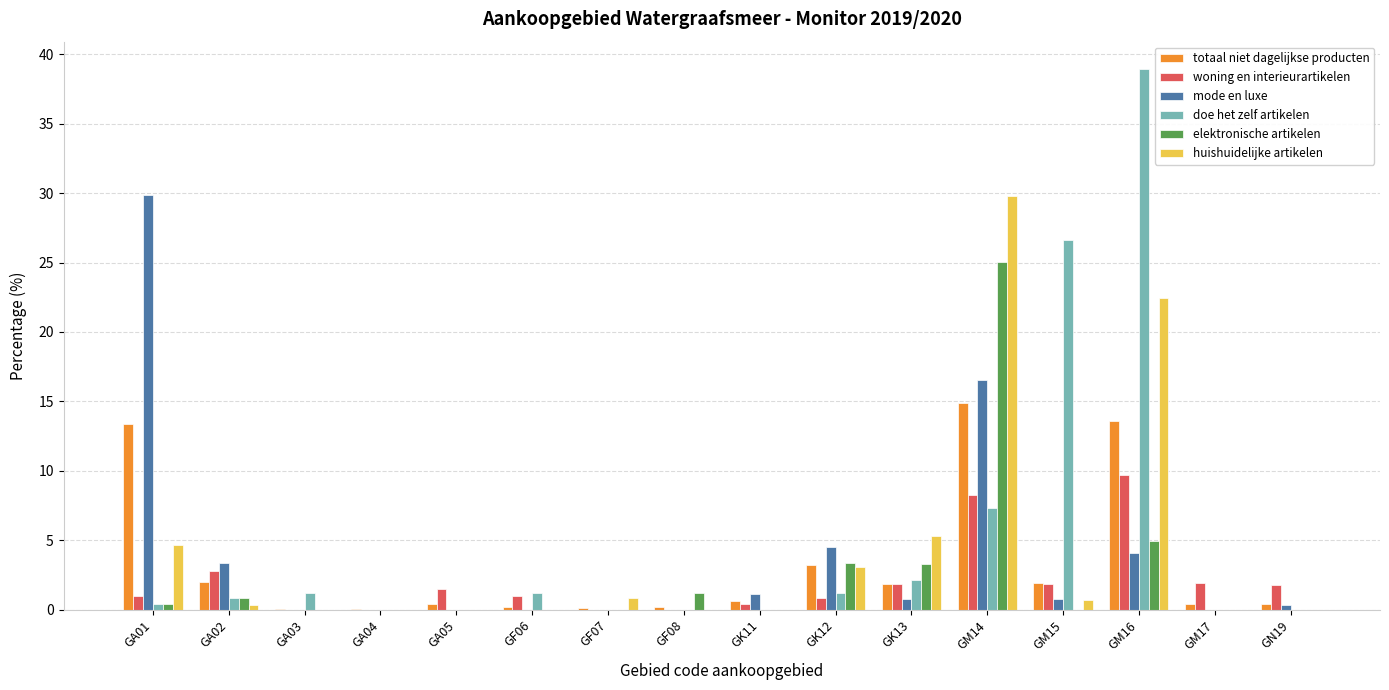

What are all the series names shown in the legend?

totaal niet dagelijkse producten, woning en interieurartikelen, mode en luxe, doe het zelf artikelen, elektronische artikelen, huishuidelijke artikelen